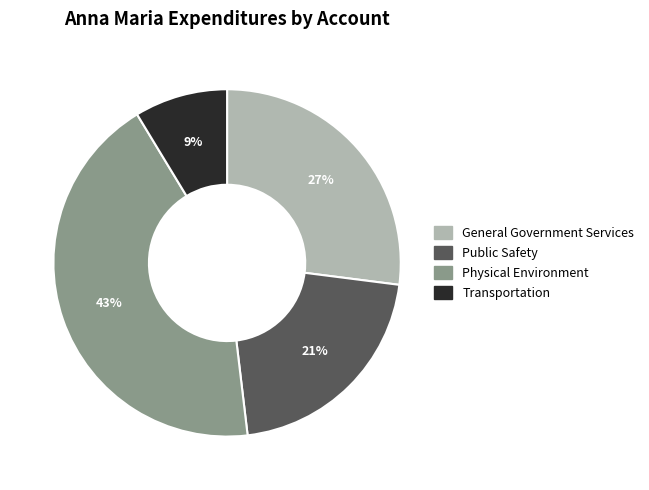

Rank the categories by value from lowest to highest.

Transportation, Public Safety, General Government Services, Physical Environment